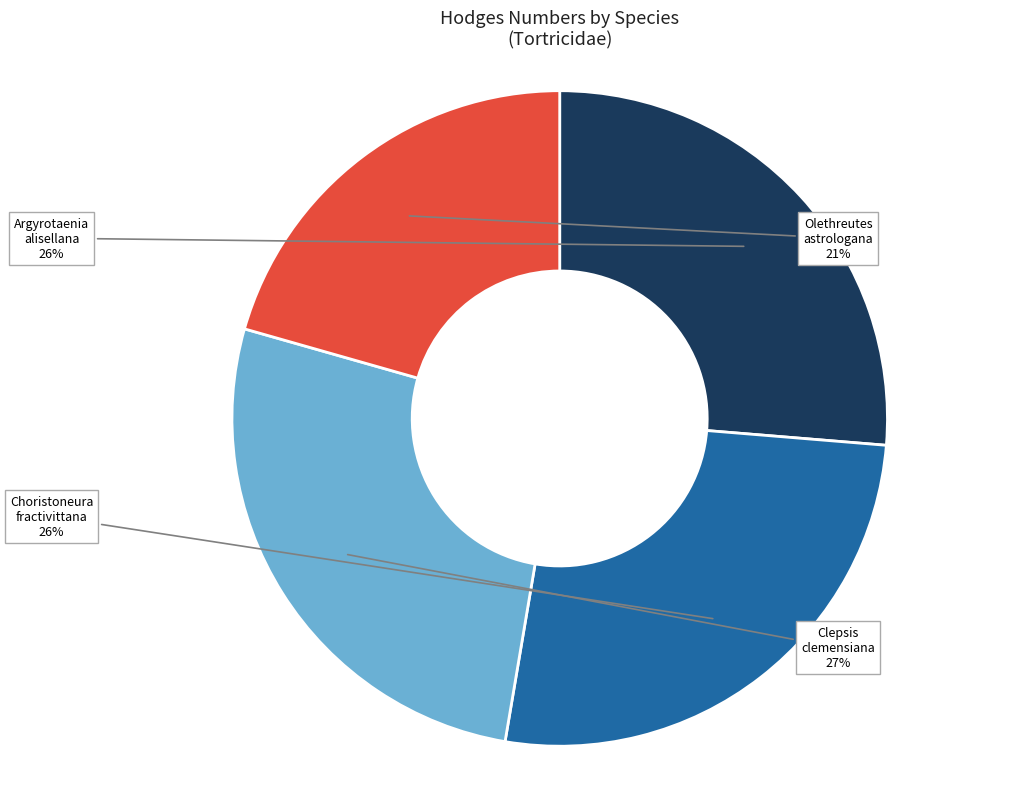

Is it true that Clepsis clemensiana is 27% of the pie?

True